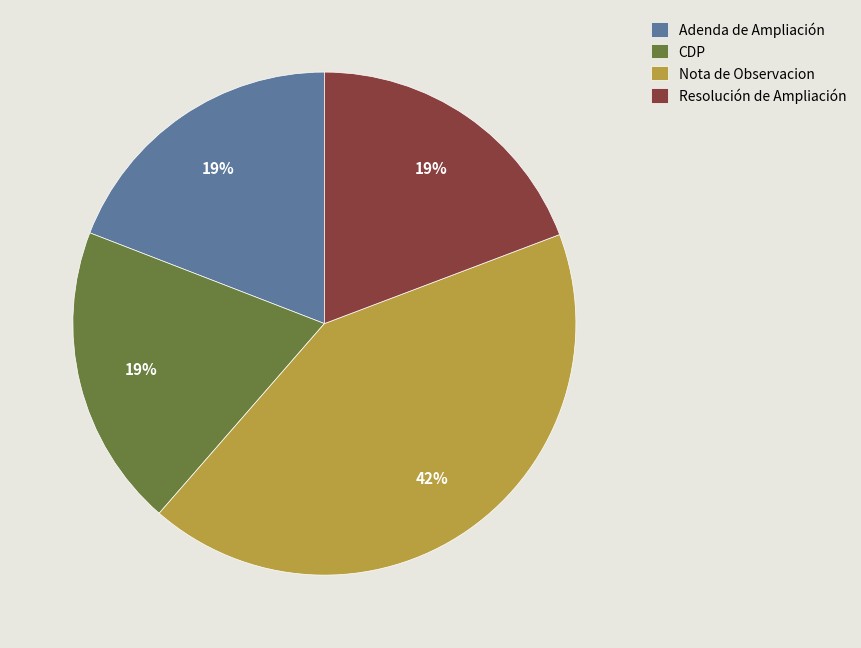

To the nearest percent, what portion does CDP represent?

19%